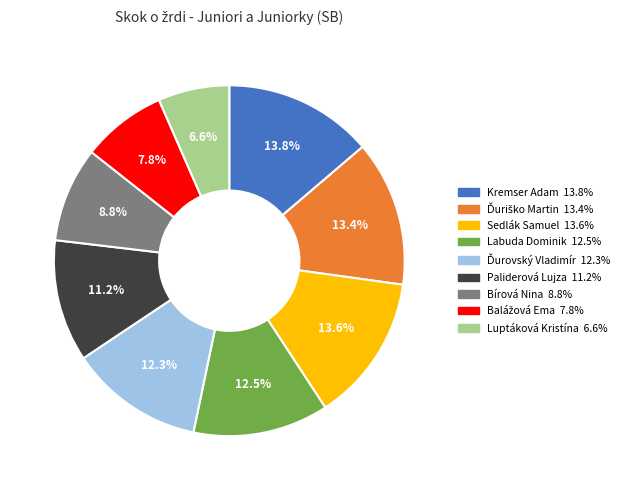

How many slices are in this pie chart?

9